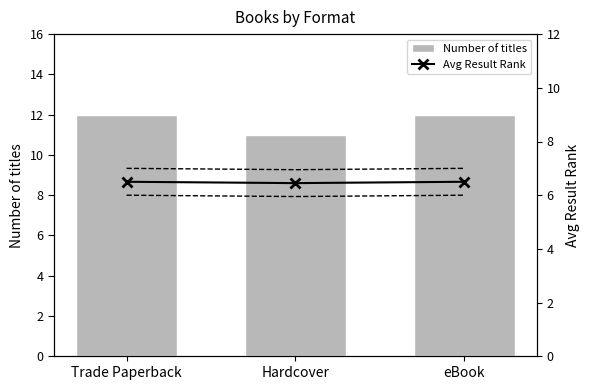

How many data points in Number of titles are less than 12?

1